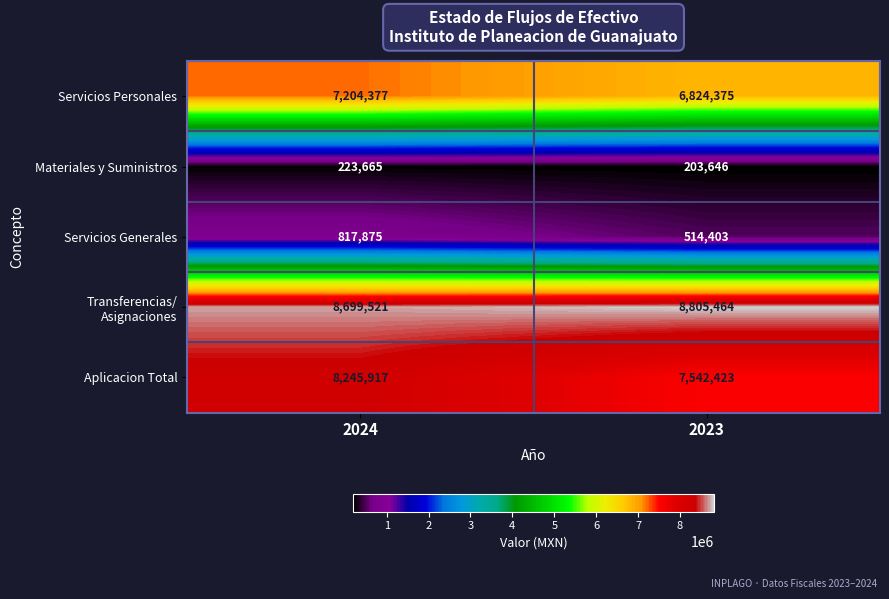

What is the total value across all series at 2023?

23890311